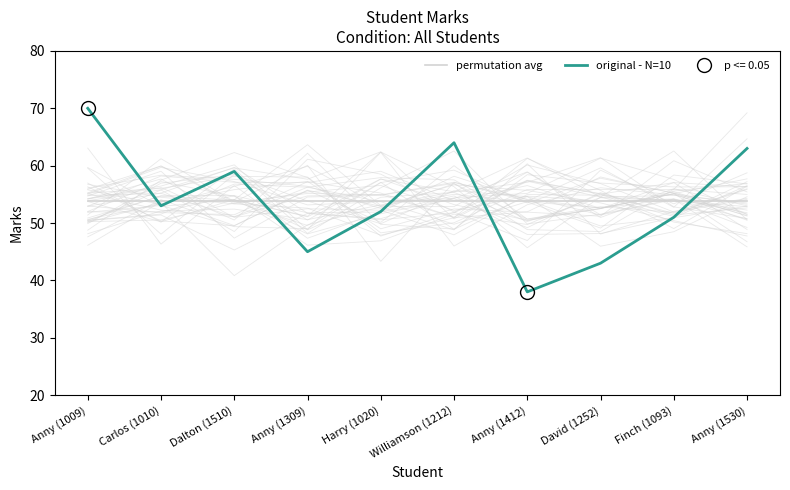

What is the difference between the highest and lowest values at Harry (1020)?

1.8